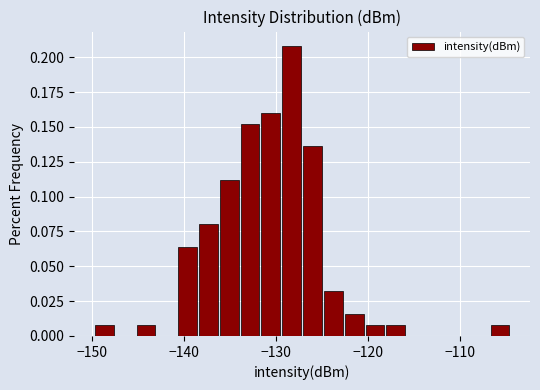

Read against the x-axis, roughly where is the centre of the tallest bar?

-128